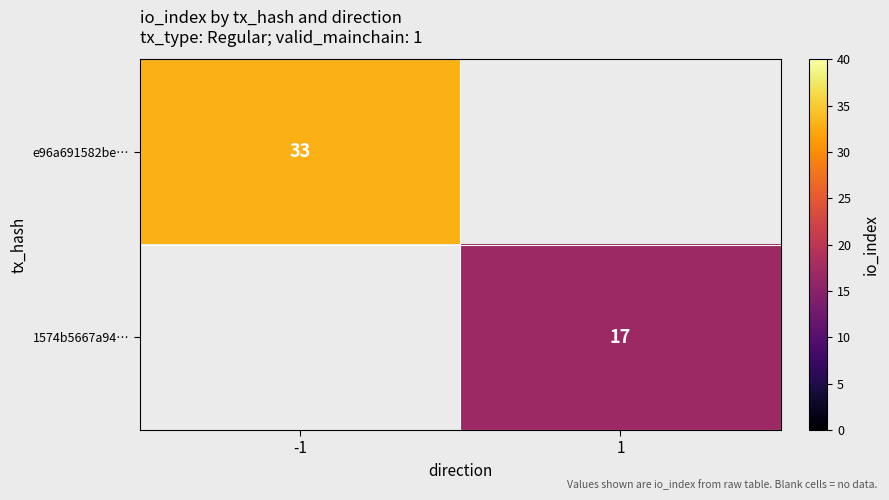

The value of e96a691582be… at -1 is 47. True or false?

False